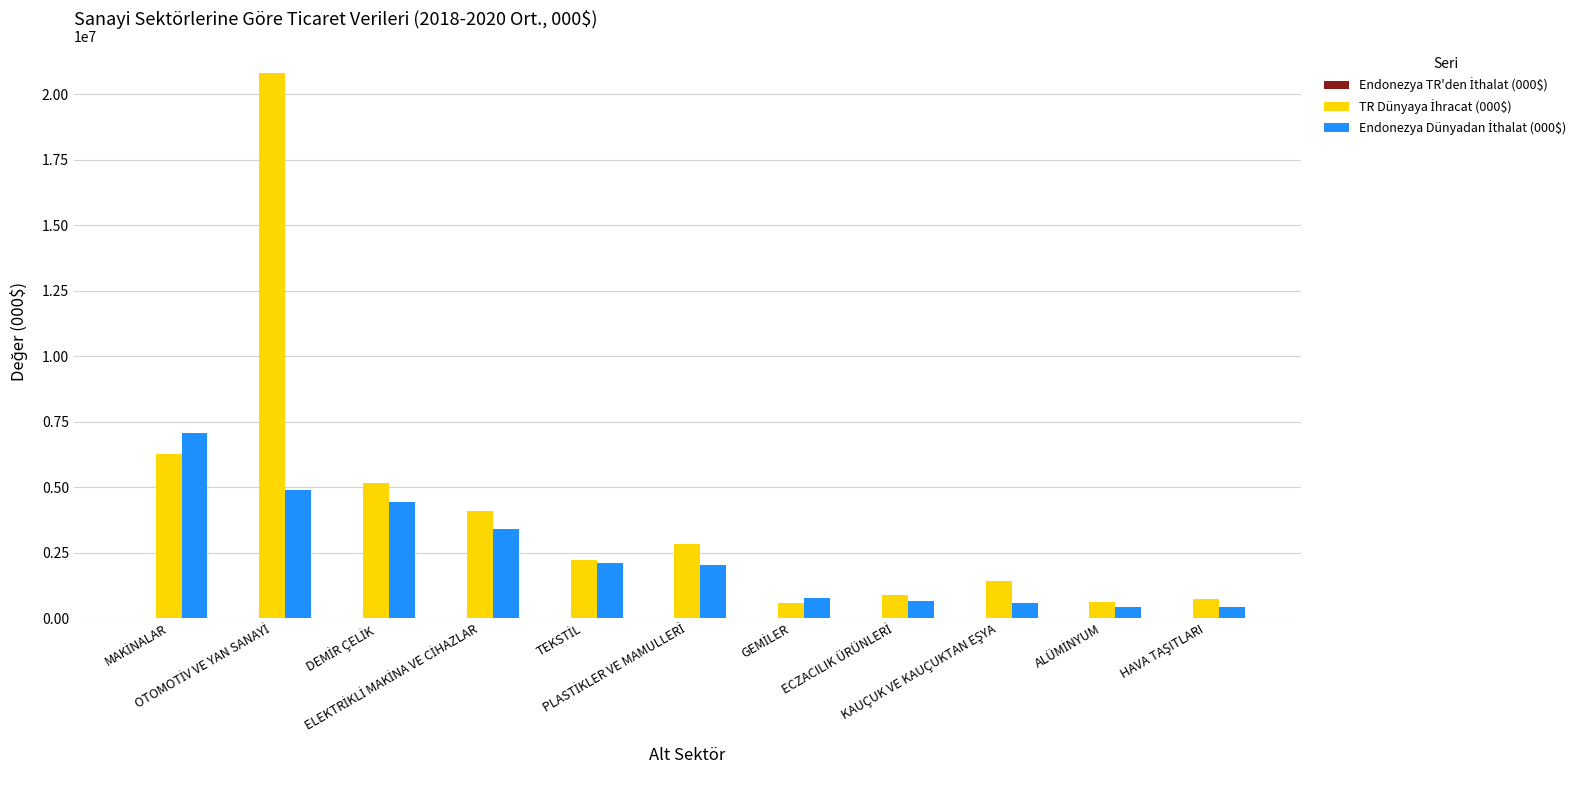

What is the maximum value shown in the chart?

20801851.0